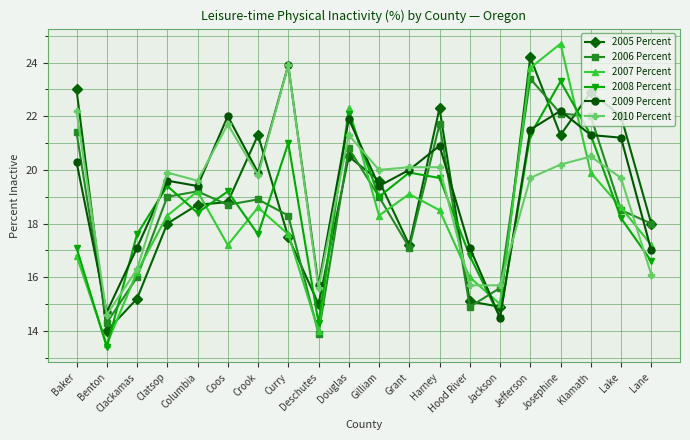

How many interior local peaks does the 2008 Percent series have?

6